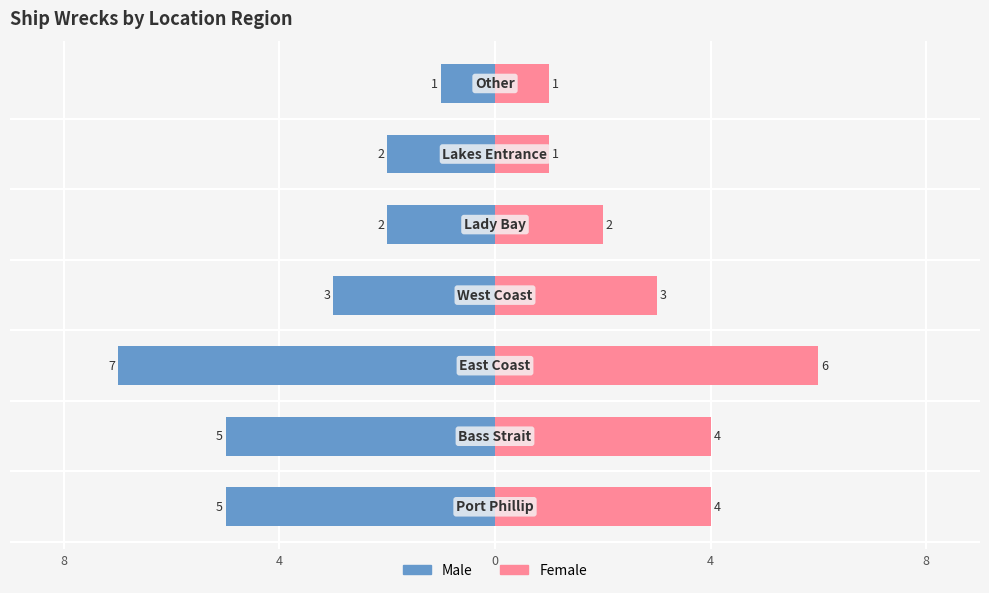

What are all the series names shown in the legend?

Male, Female